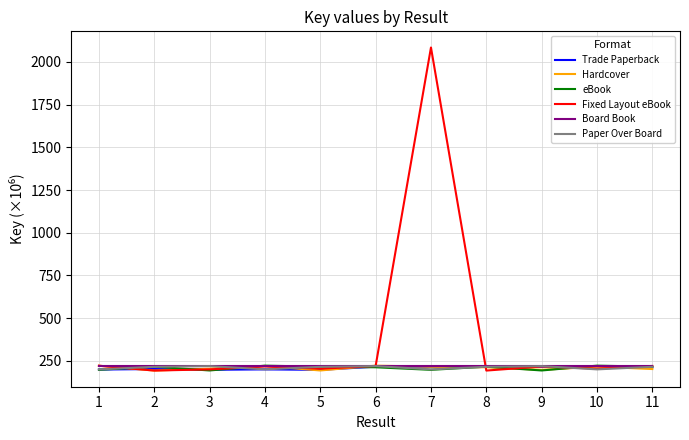

Which series has the widest spread of values?

Fixed Layout eBook